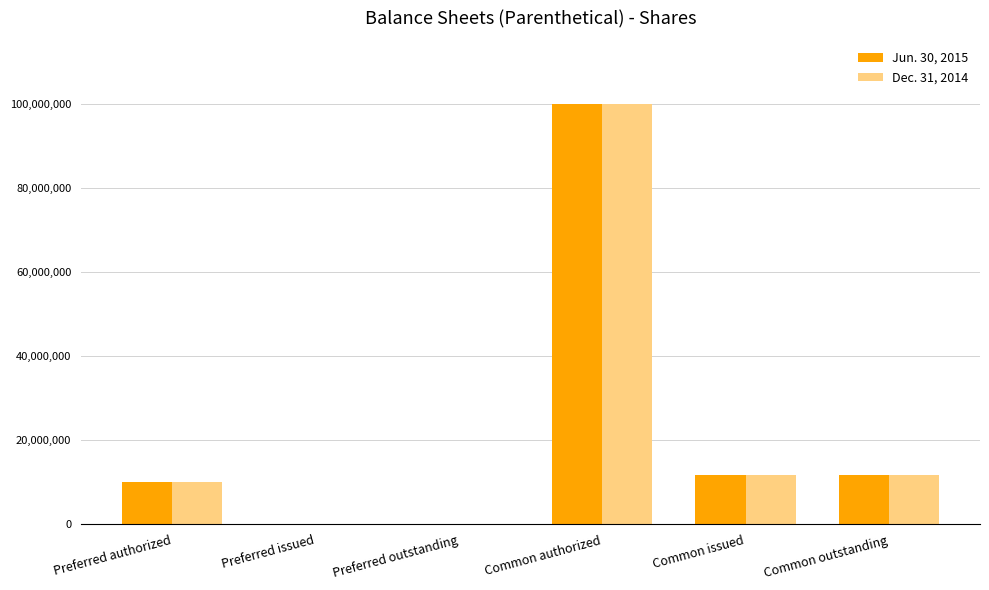

Where does the Jun. 30, 2015 series first go above 11663448?

Common authorized